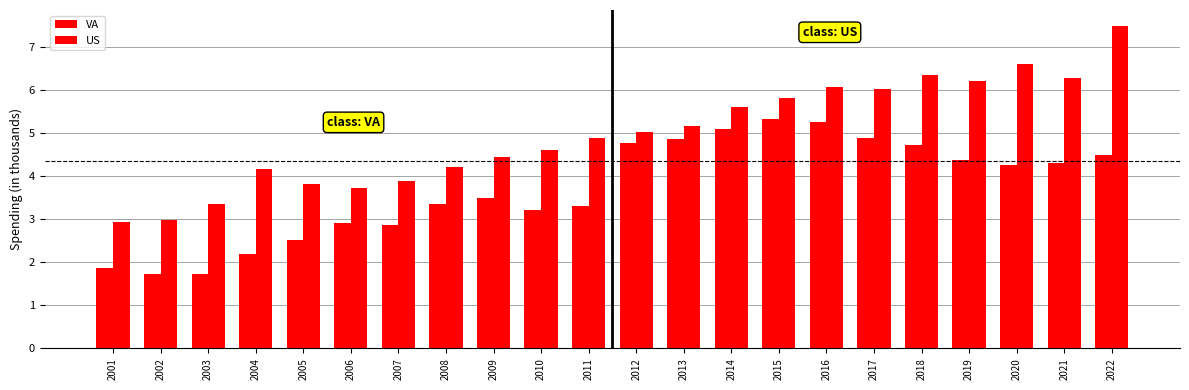

At which category is the sum across all series the highest?

2022